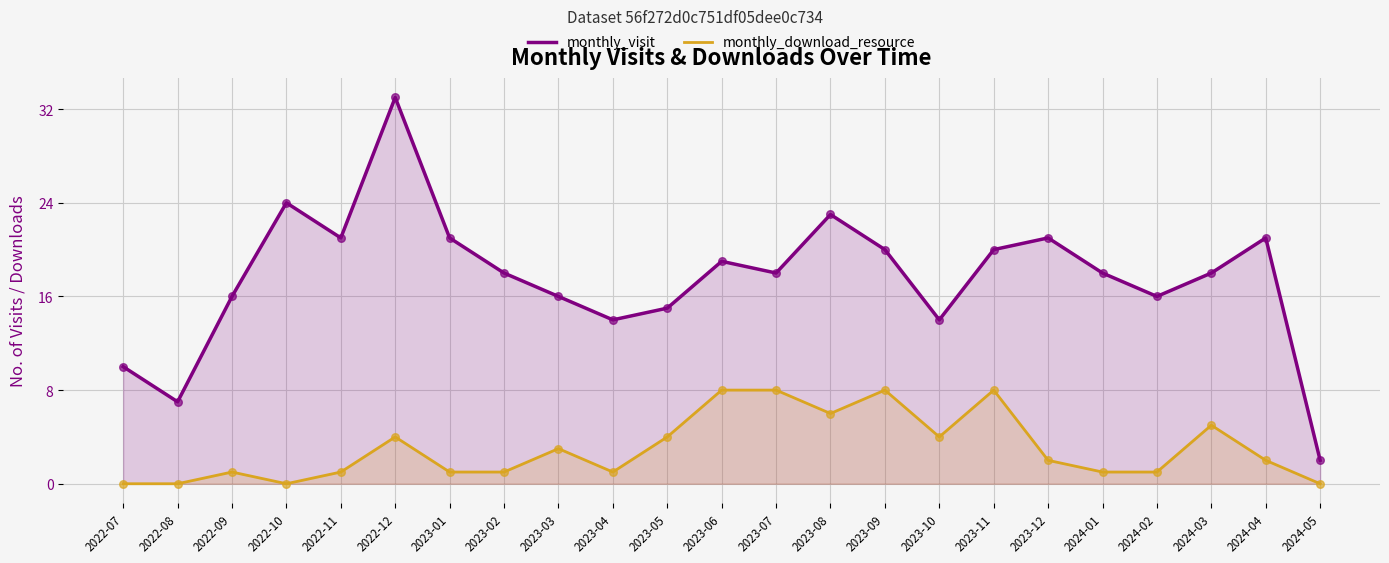

Which series contains the lowest Y value?

monthly_download_resource